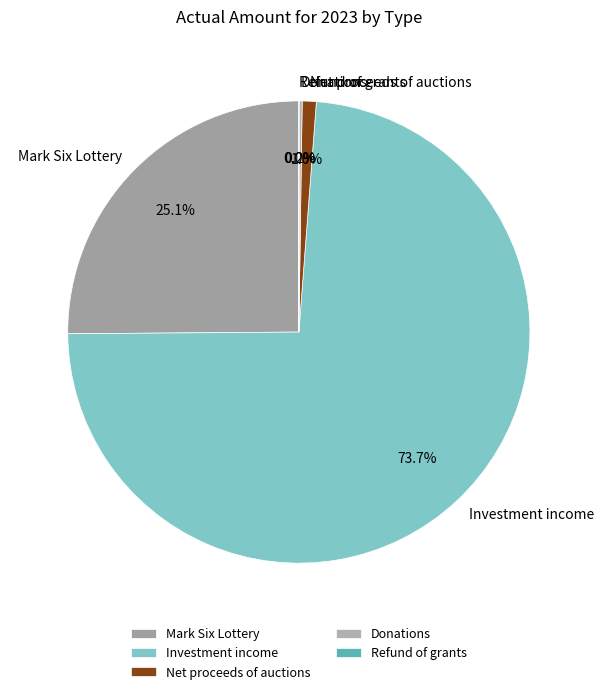

Which category has the biggest portion of the pie?

Investment income